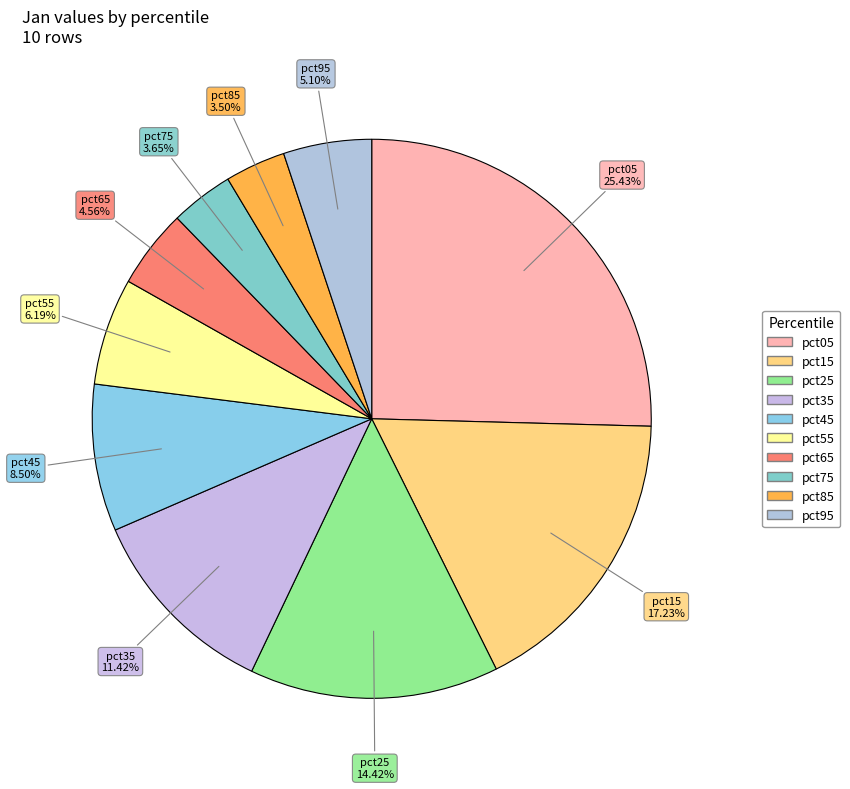

How many segments does this pie chart have?

10